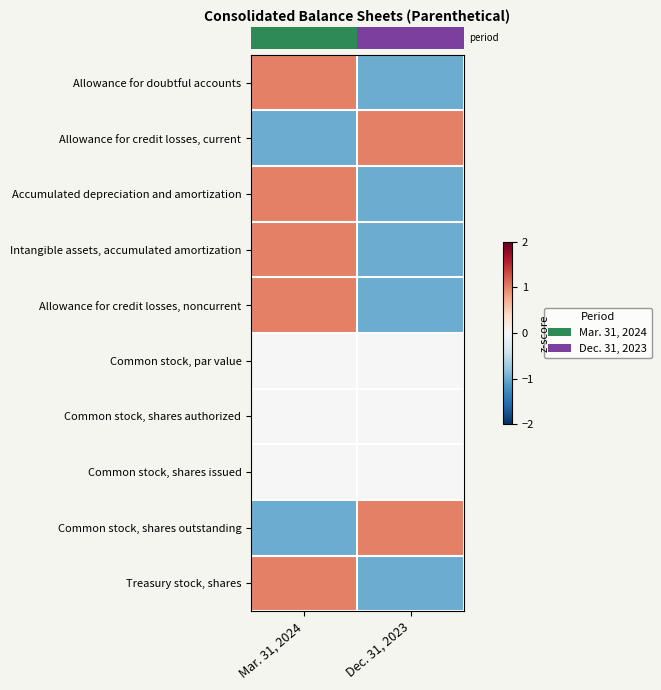

What is the greatest value displayed?

1